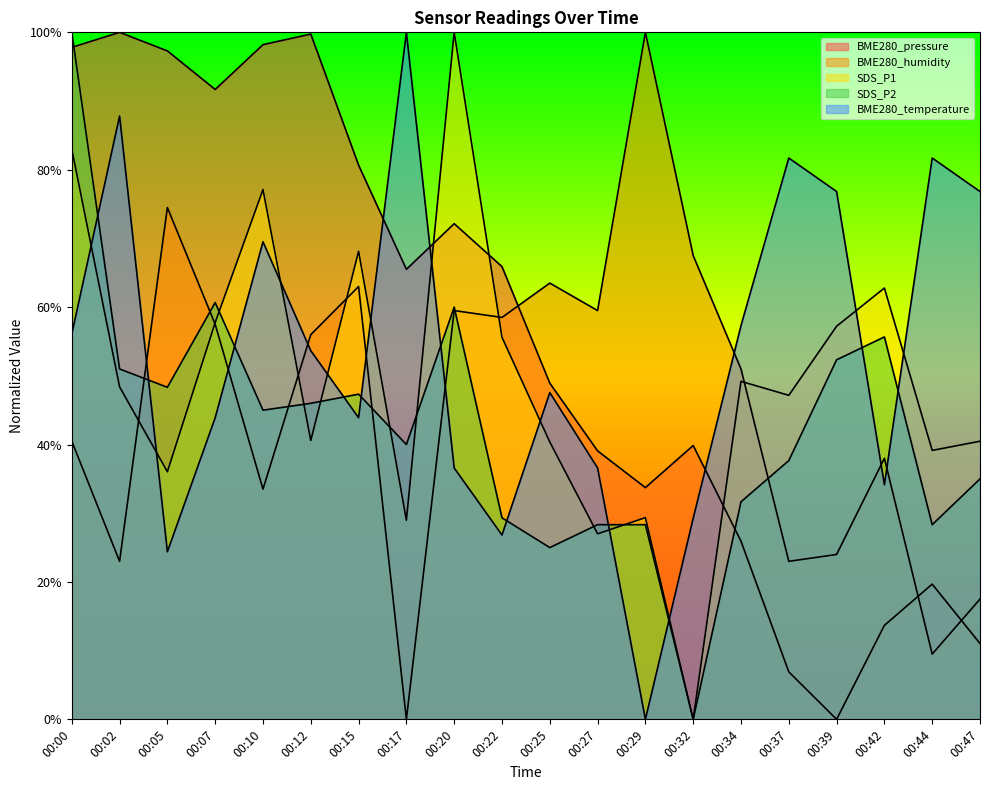

Where do SDS_P1 and SDS_P2 first cross each other?

00:07 and 00:10